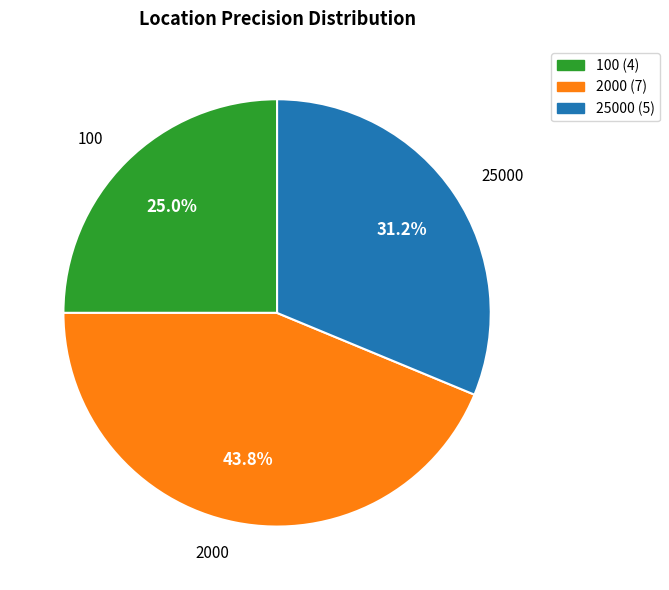

True or false: 100 accounts for 33% of the total.

False